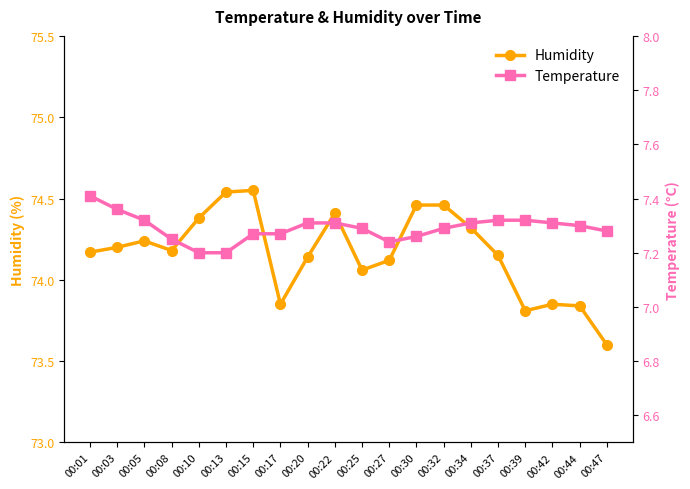

At which category does Humidity reach its first local peak?

00:05